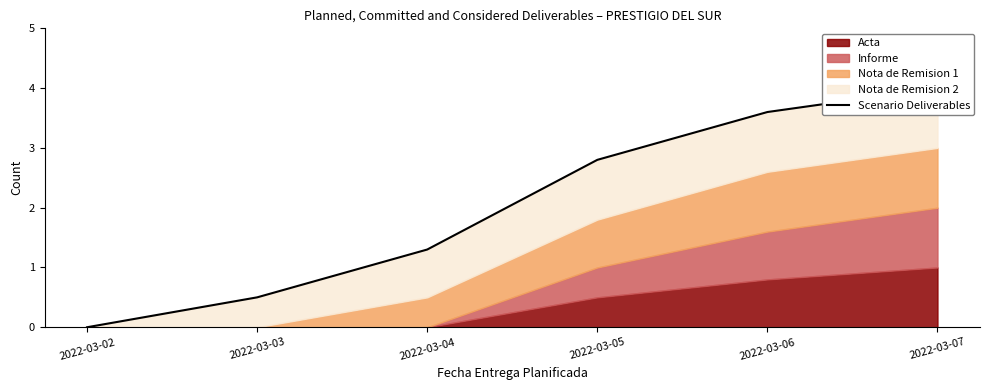

At which label is the value closest to 2?

2022-03-04